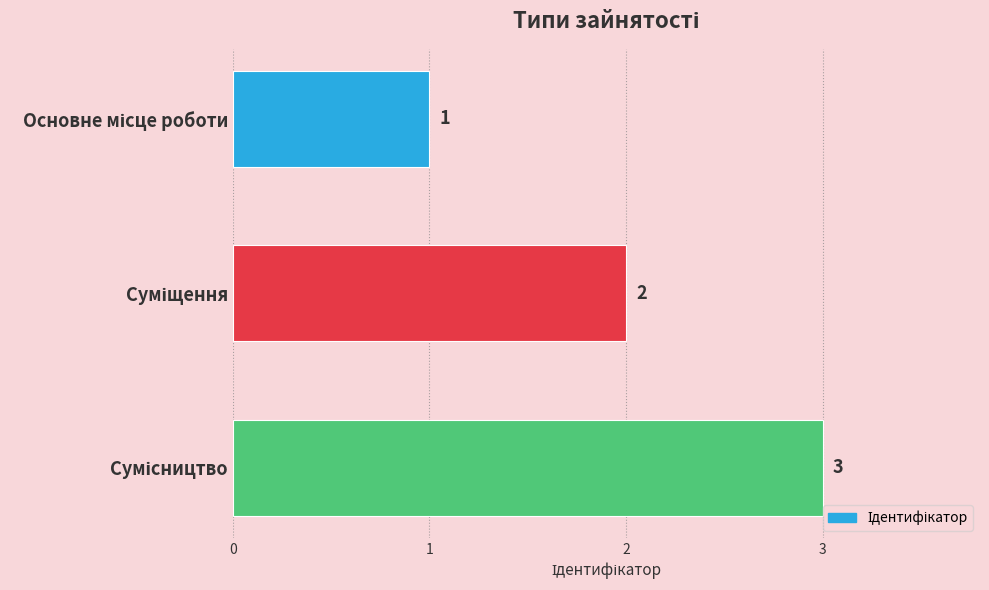

Does the chart contain stacked bars?

No